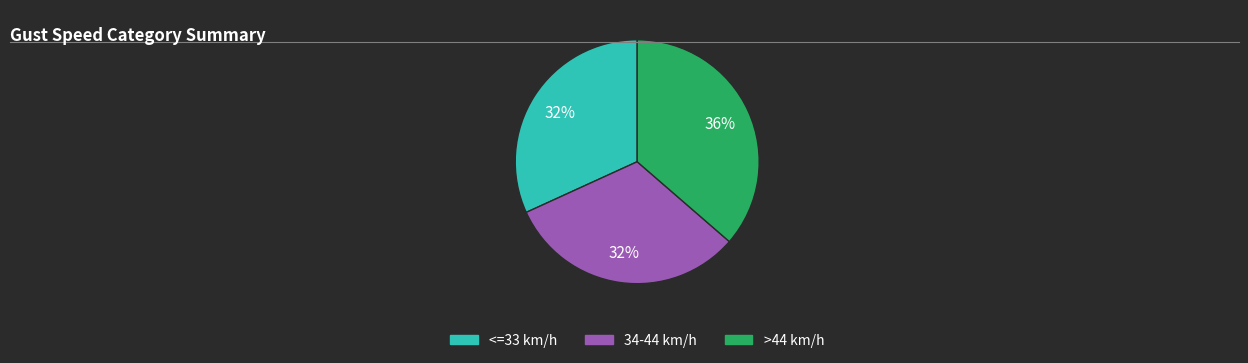

Does any single category account for the majority?

No